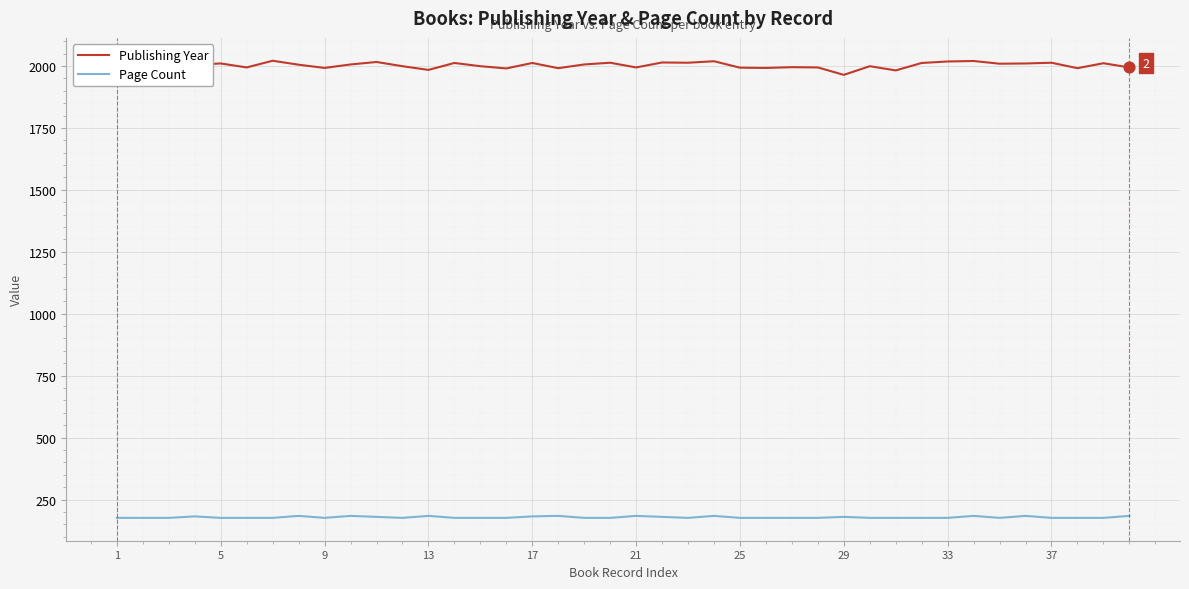

Which series has the largest total across all categories?

Publishing Year